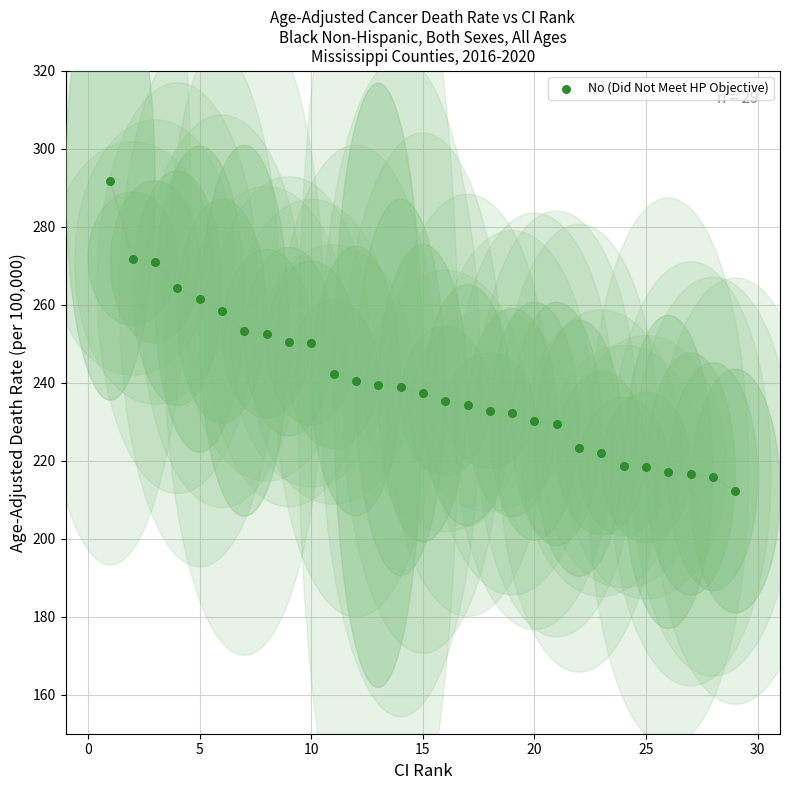

What is the range of X values (max minus min)?

28.0